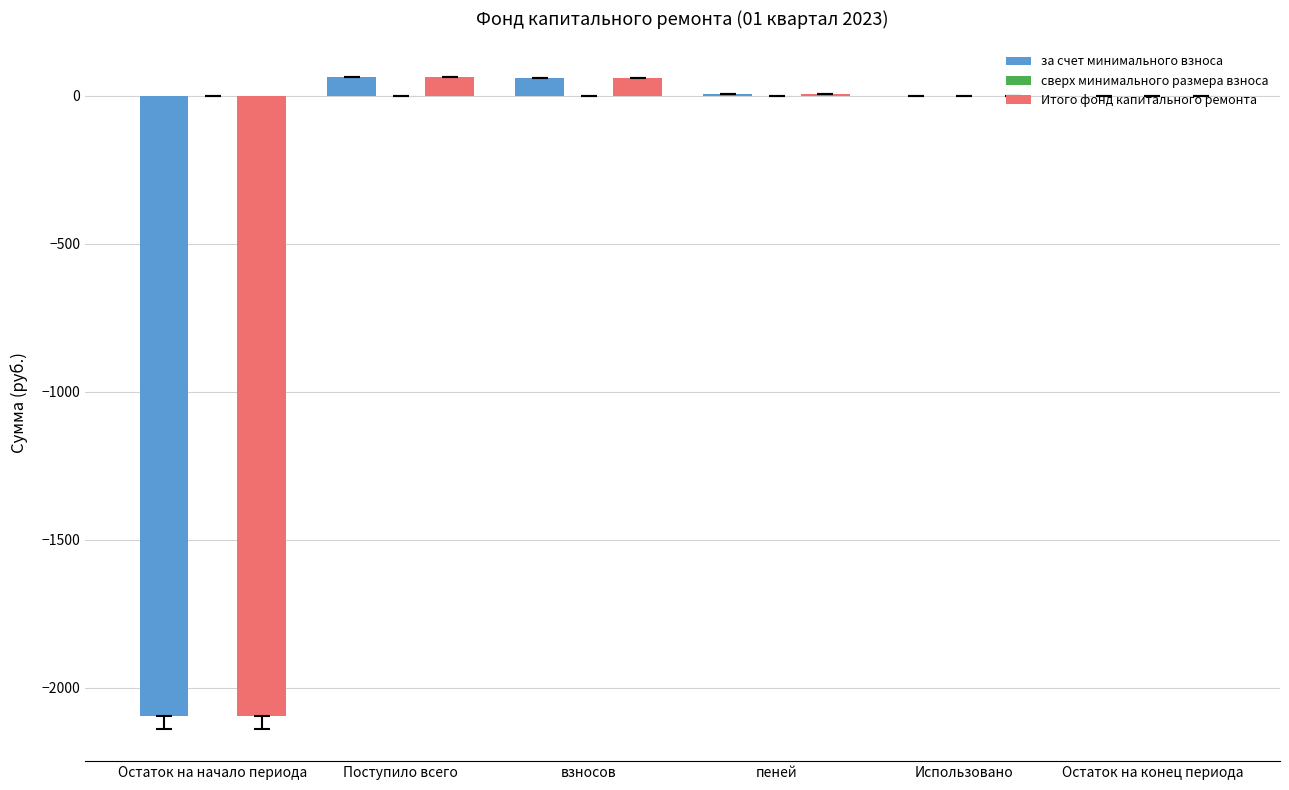

The value of Итого фонд капитального ремонта at Использовано is -1068.4. True or false?

False